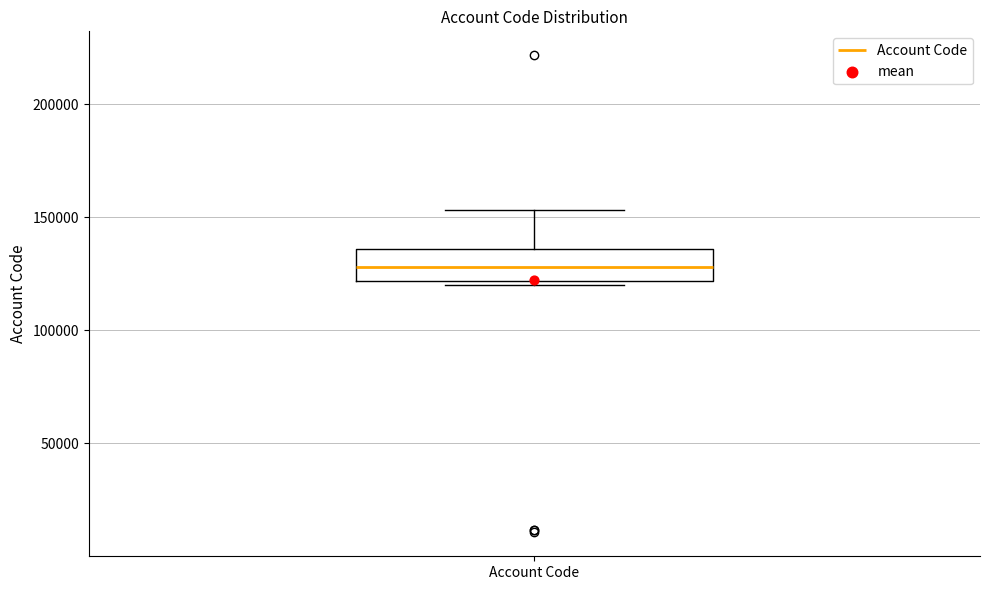

Read this box plot against the y-axis: the position of the median line, the range covered by the box, and the ends of both whiskers. The values are not printed on the chart, so give them approximately, as read against the axis.

median 130000, box 120000 to 135000, whiskers 120000 (just below the box's lower edge) to 155000